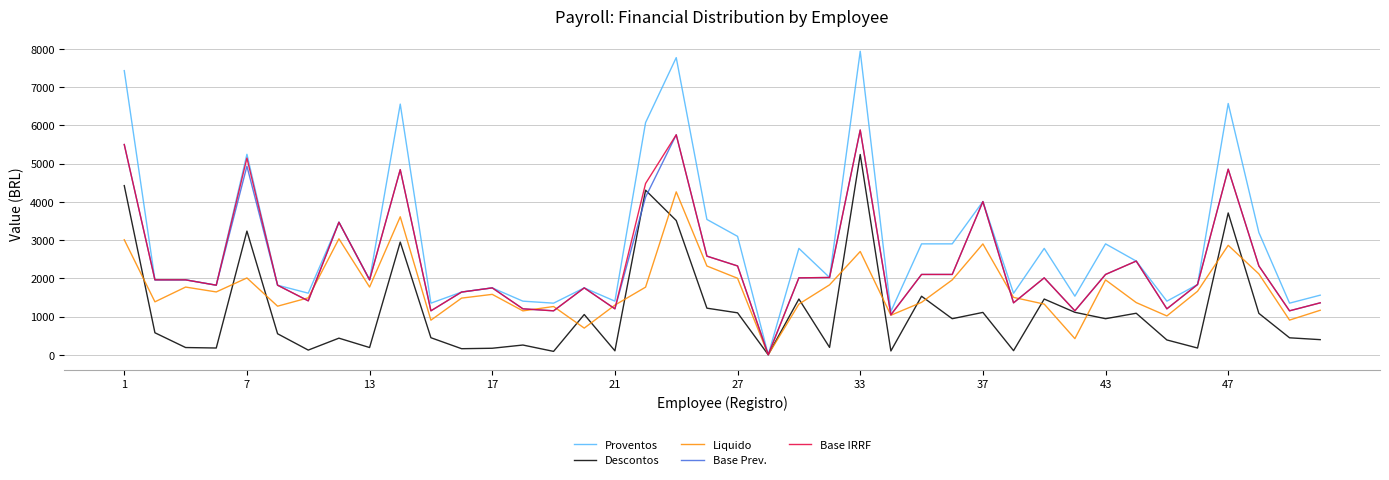

Which series has the largest total across all categories?

Proventos